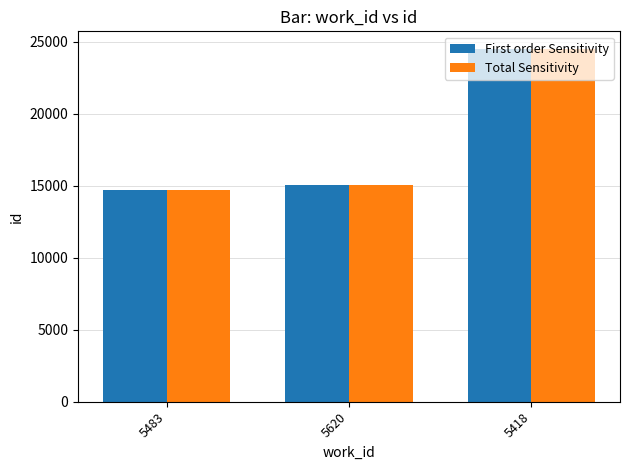

At how many categories does at least one series exceed 18293?

1